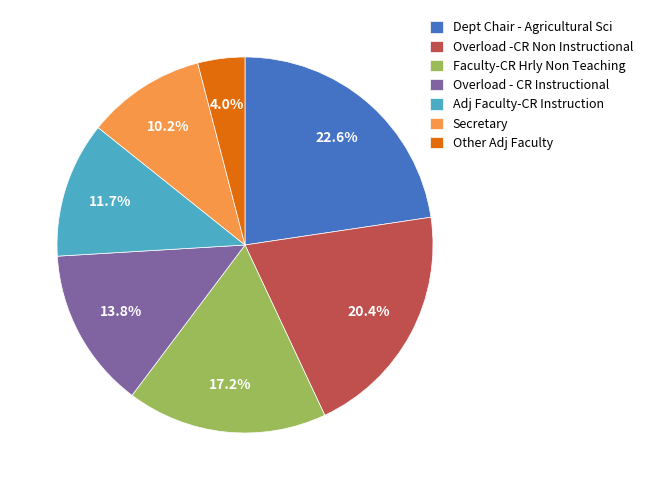

To the nearest percent, what percentage of the pie is Overload -CR Non Instructional?

20%